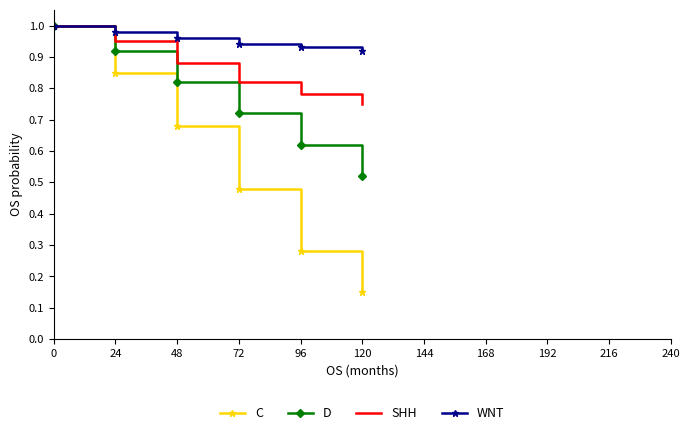

True or false: C has more than 1 interior local peaks.

False